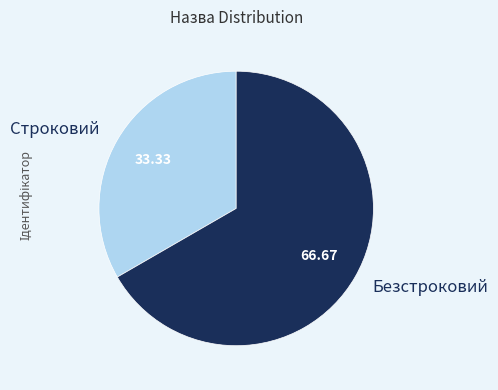

Does any single category account for the majority?

Yes